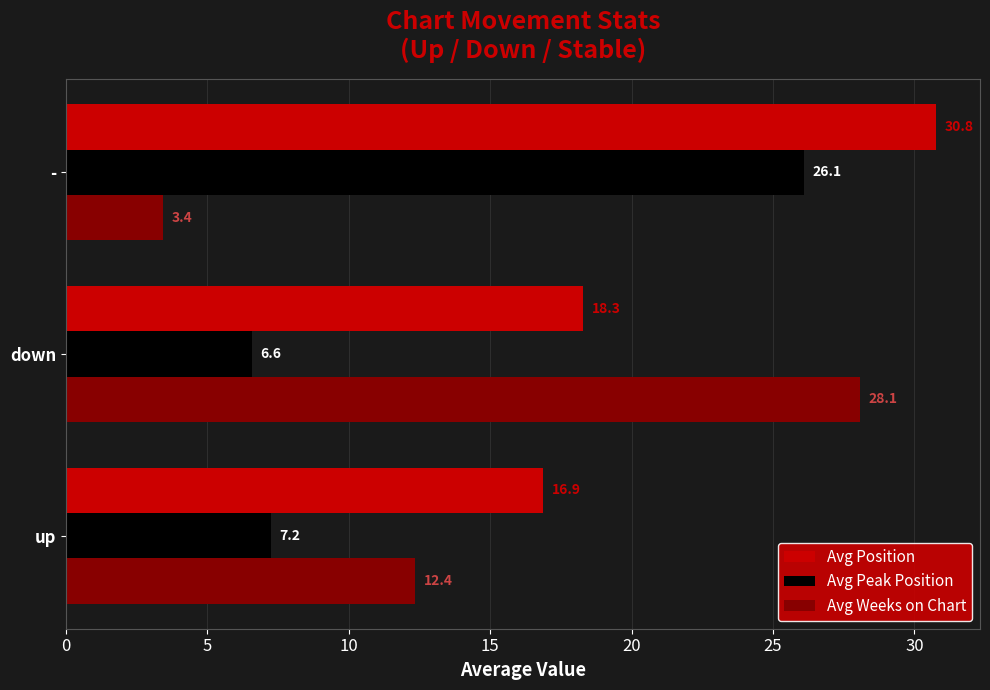

What is the maximum value shown in the chart?

30.8